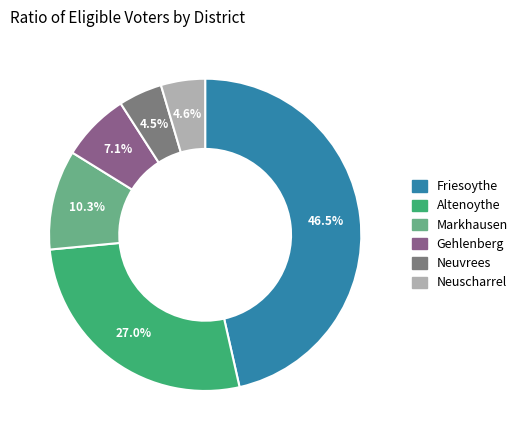

Which slice is the largest?

Friesoythe